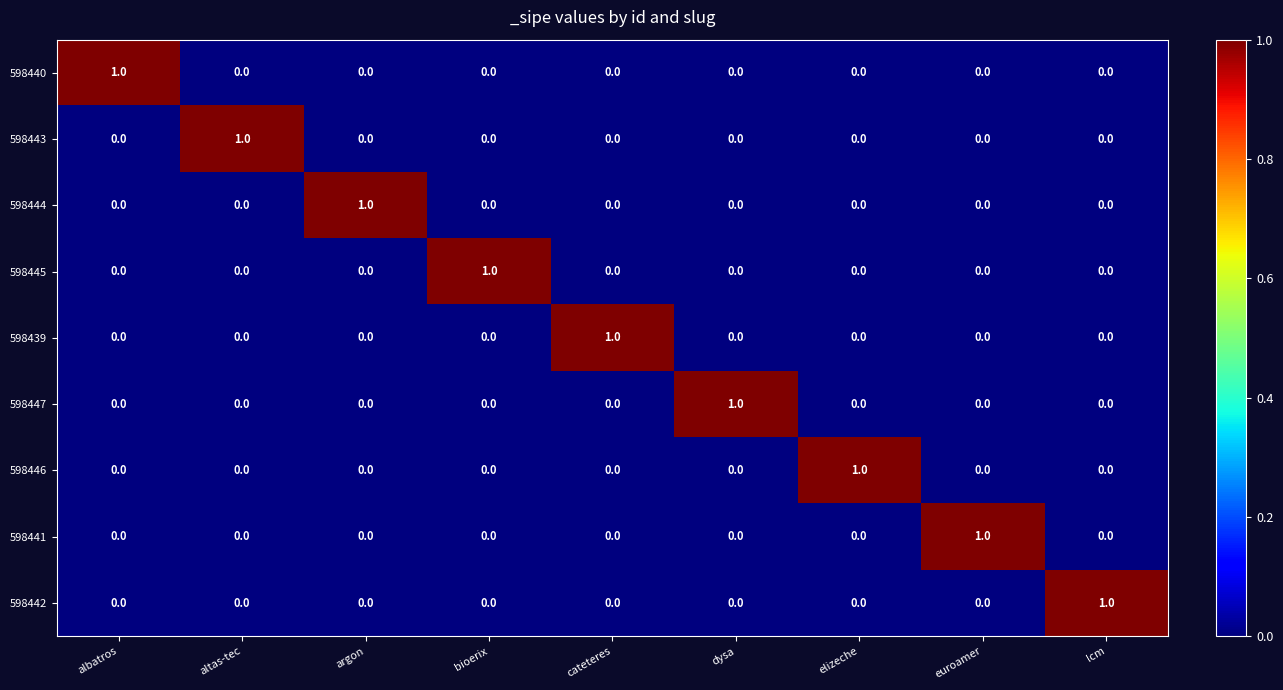

What is the difference between the highest and lowest values at bioerix?

1